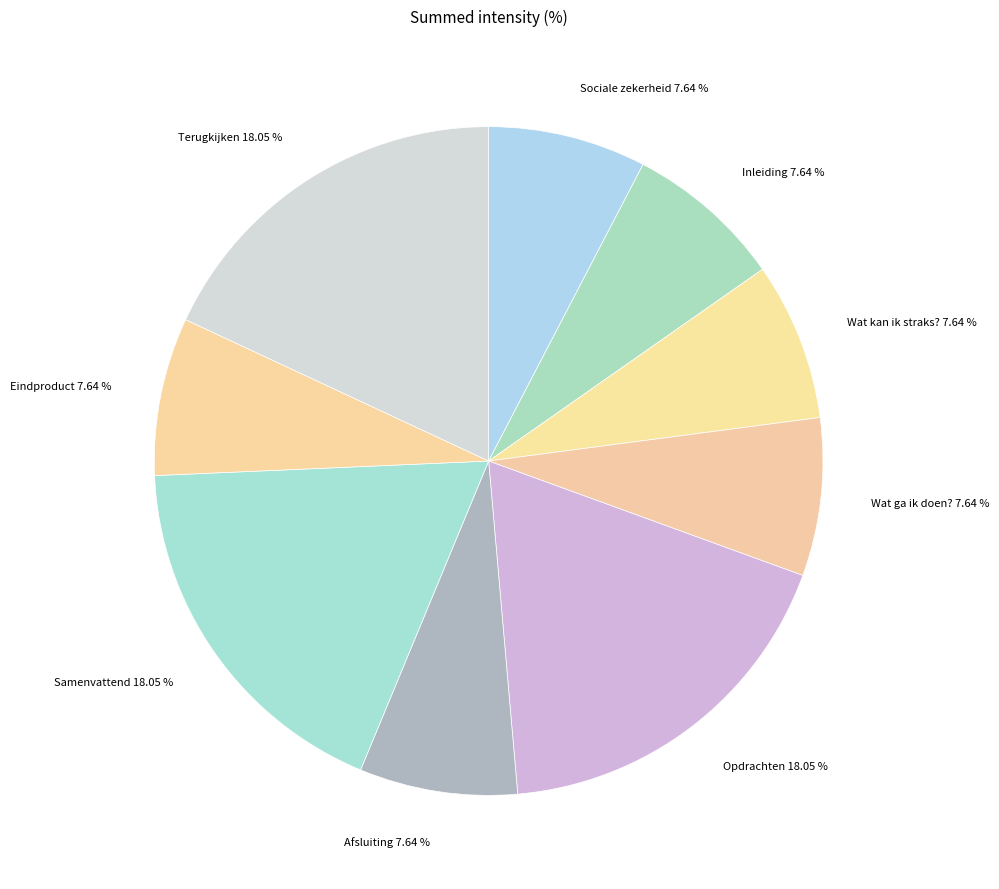

To the nearest percent, what is the average slice percentage?

11%